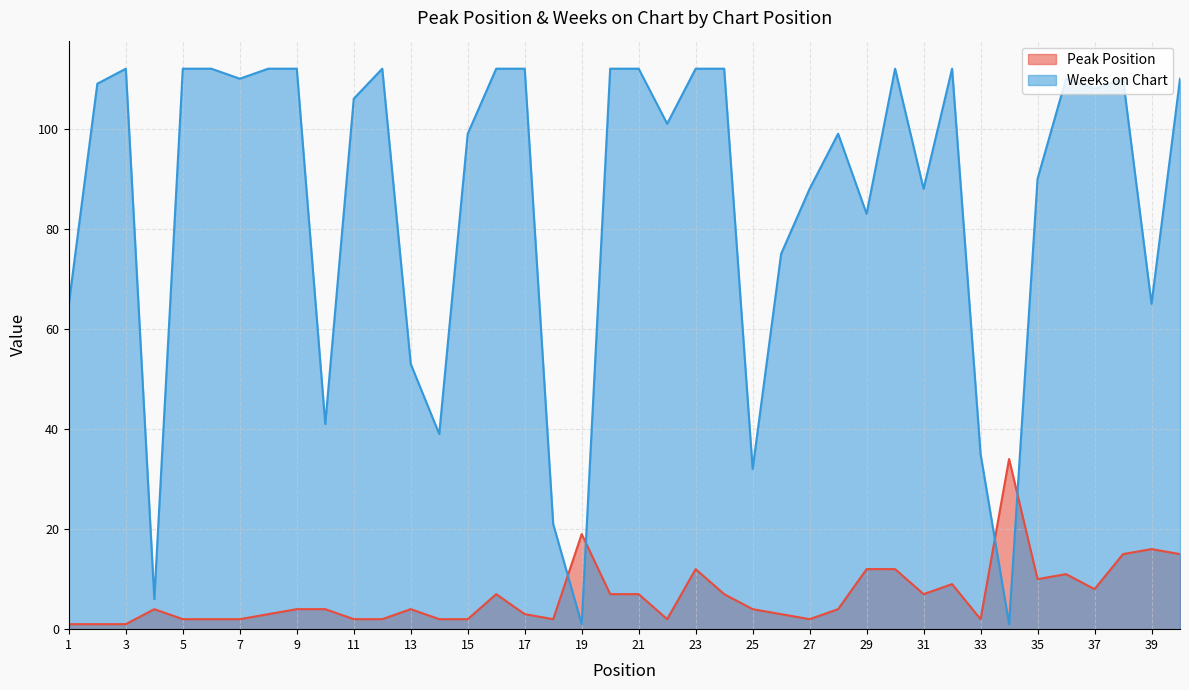

Rank the categories by Peak Position value from lowest to highest.

1, 2, 3, 5, 6, 7, 11, 12, 14, 15, 18, 22, 27, 33, 8, 17, 26, 4, 9, 10, 13, 25, 28, 16, 20, 21, 24, 31, 37, 32, 35, 36, 23, 29, 30, 38, 40, 39, 19, 34